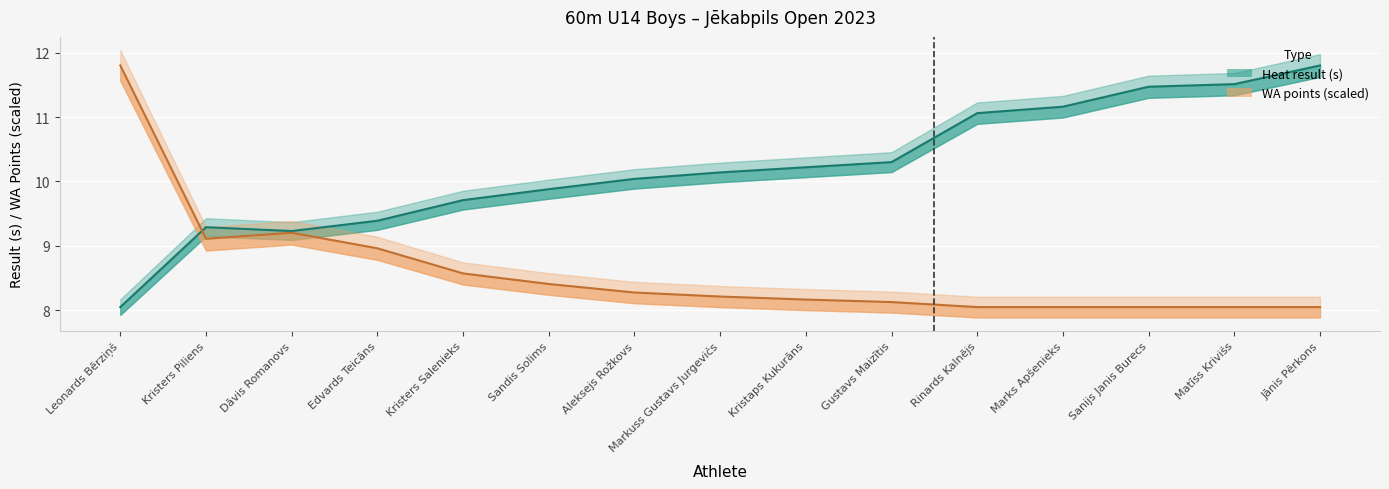

What is the label of the 13th point from the left?

Sanijs Janis Burecs